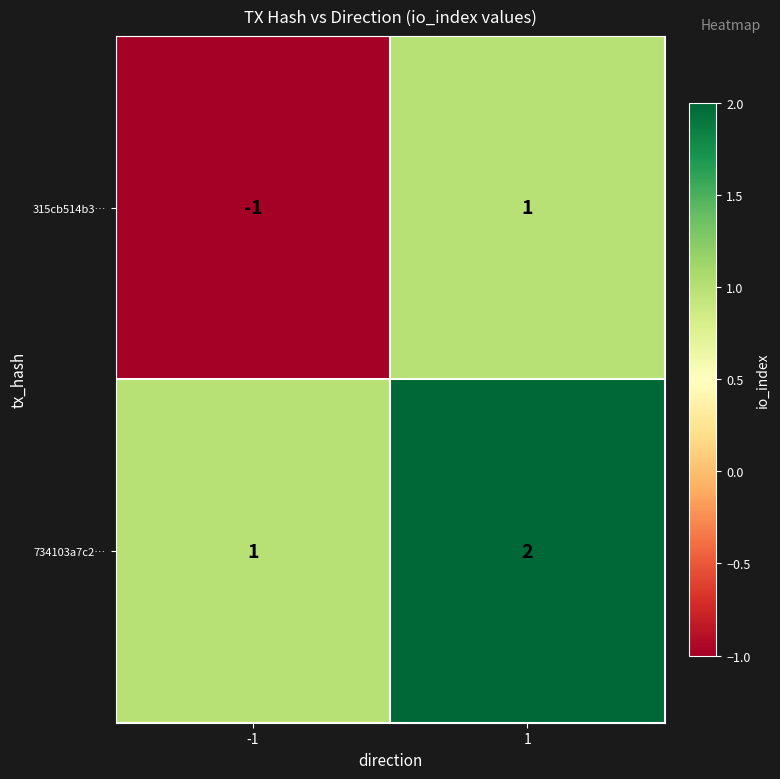

Which series has the largest total across all categories?

734103a7c2…